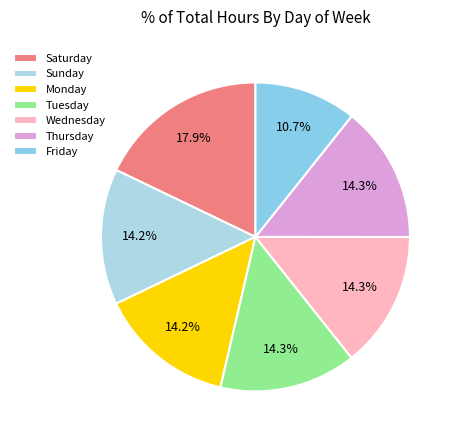

How many segments does this pie chart have?

7